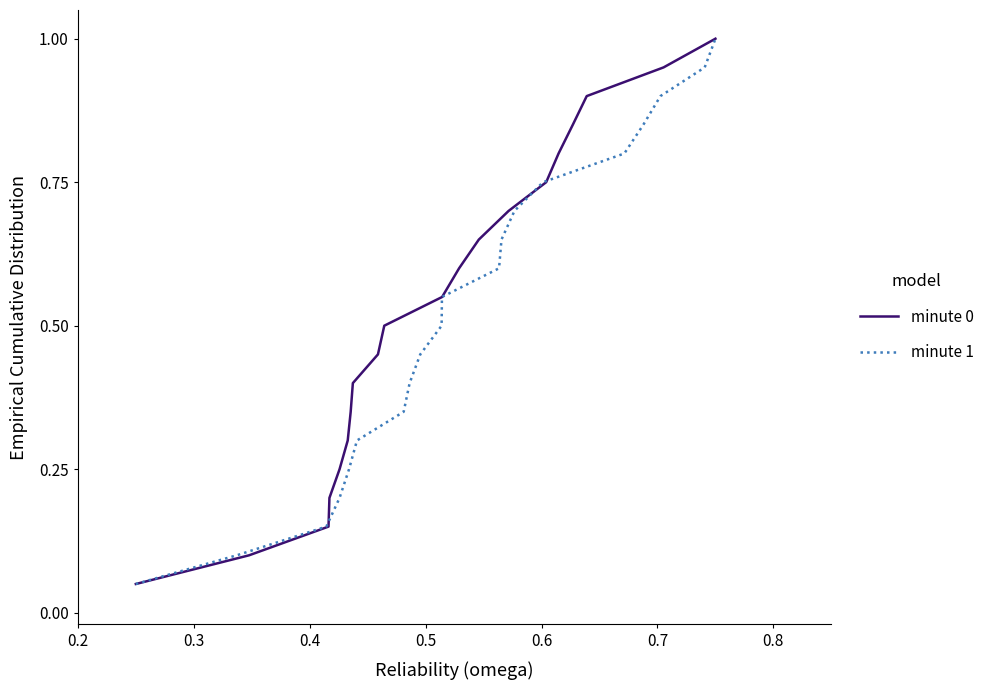

True or false: minute 0 has more than 1 points higher than both neighbors.

False